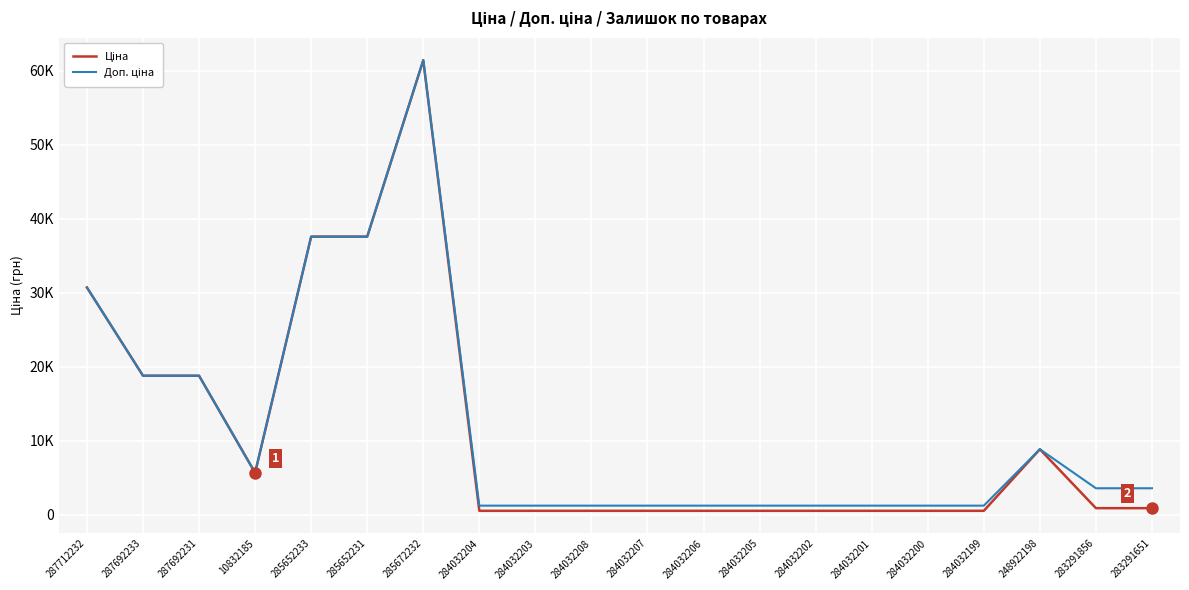

True or false: Доп. ціна has a value of 13969.0 at 285672232.

False